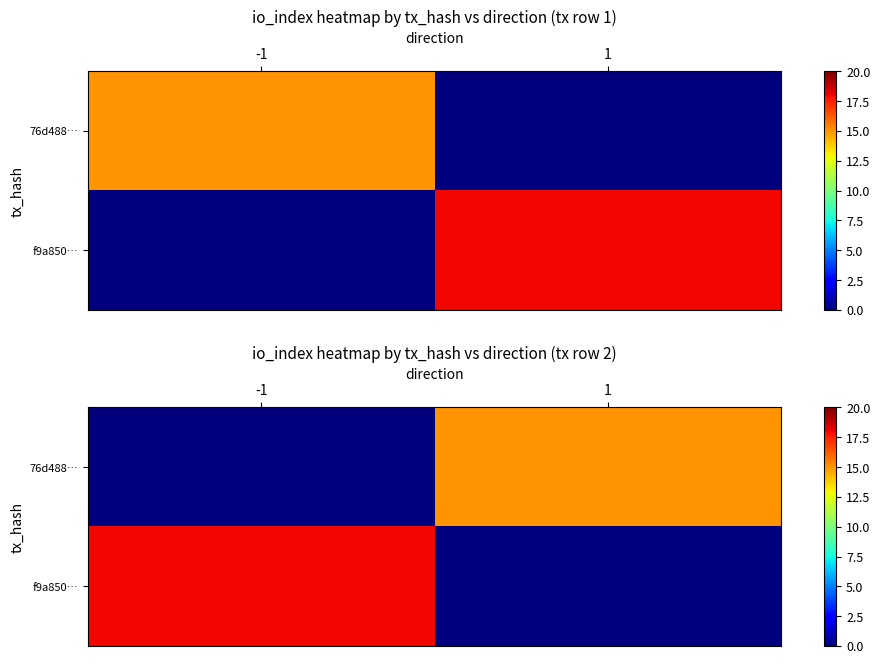

How many 76d488… values are between 0 and 15?

2